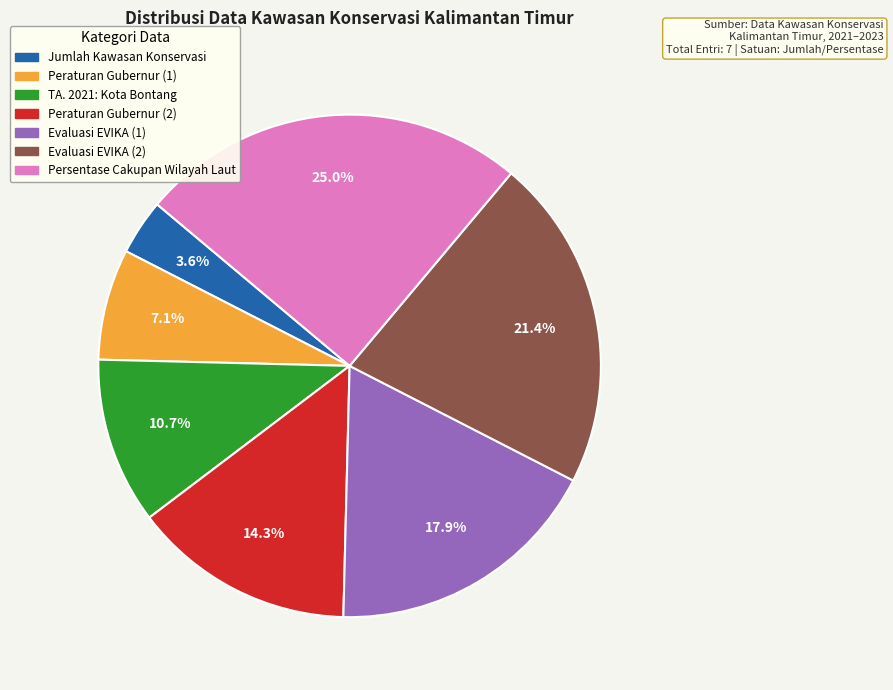

Count the number of slices in the pie.

7